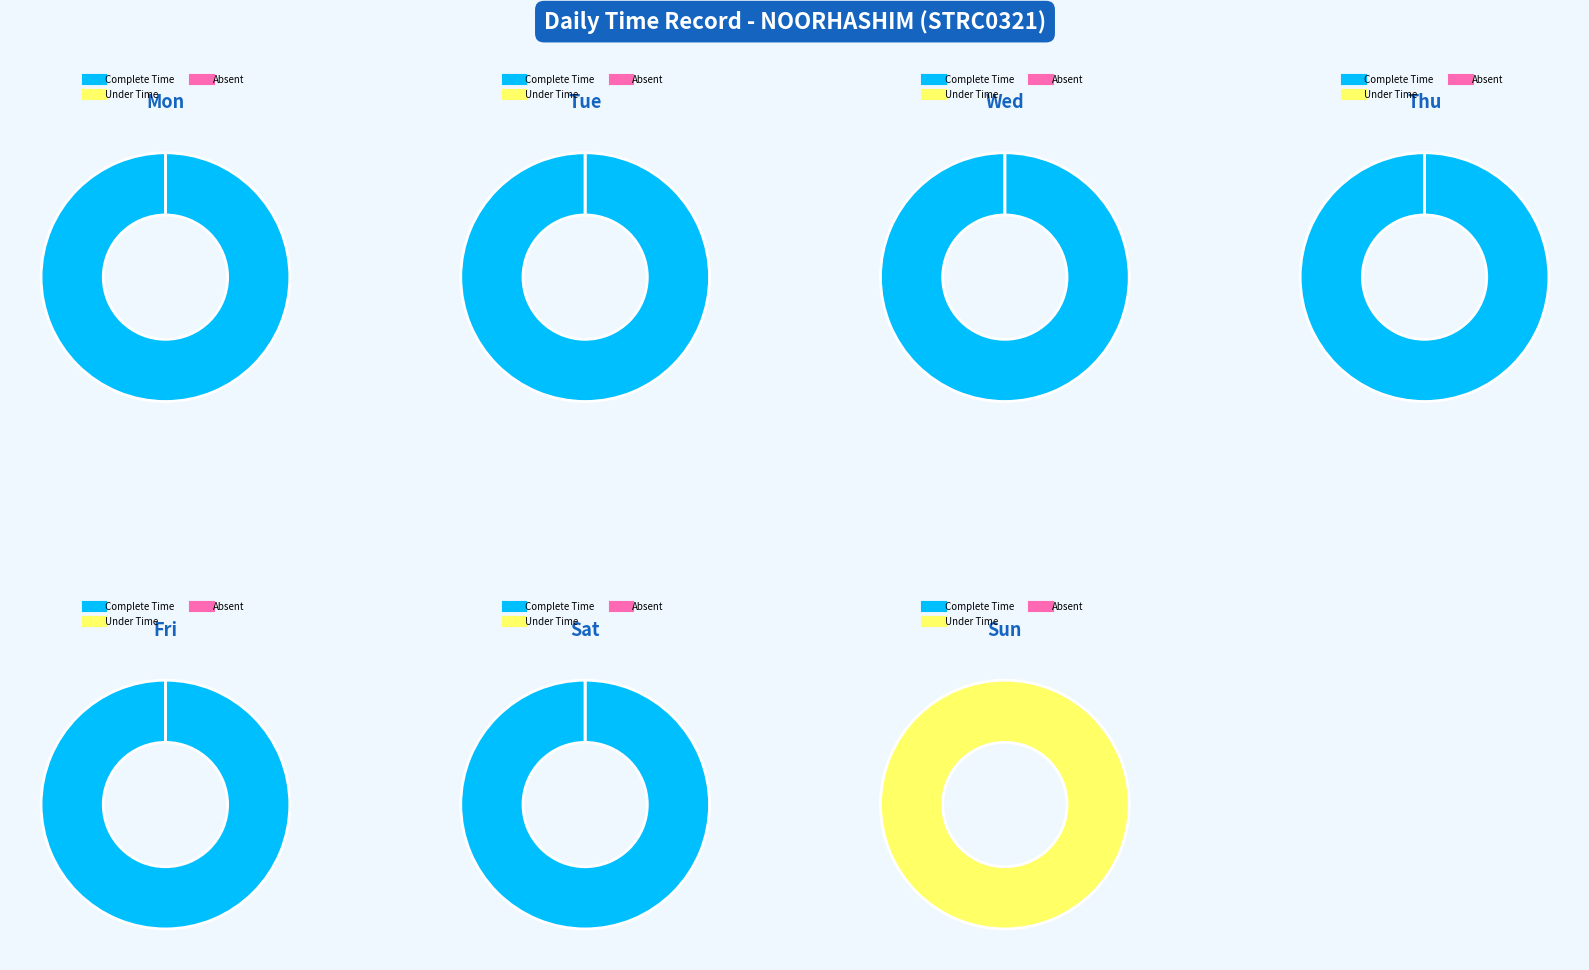

Is 4 the majority of the pie?

No